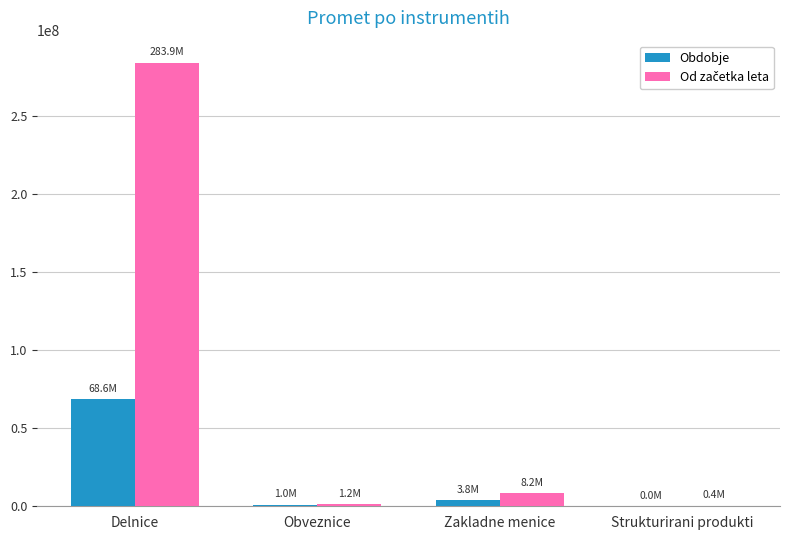

What is the greatest value displayed?

283874306.2